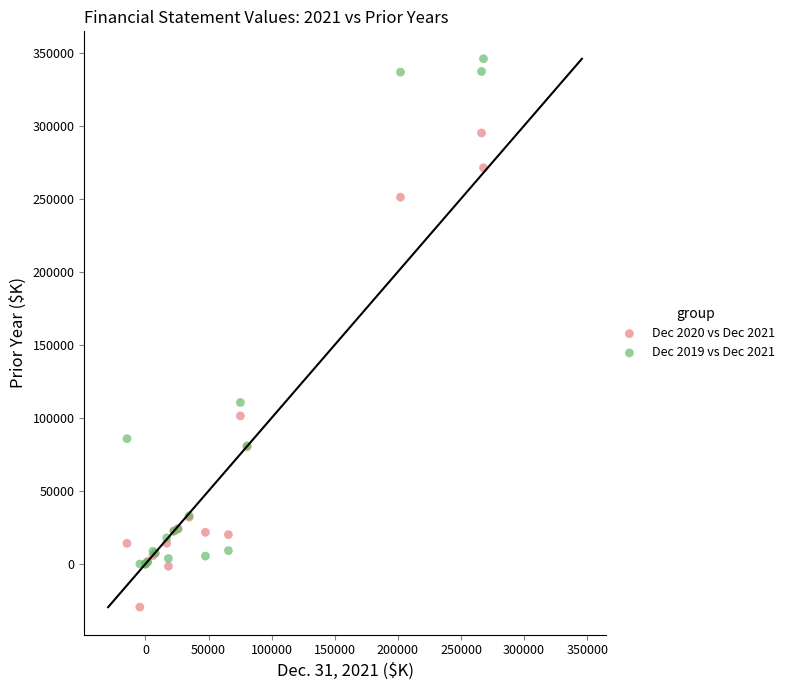

Which series contains the lowest Y value?

Dec 2020 vs Dec 2021